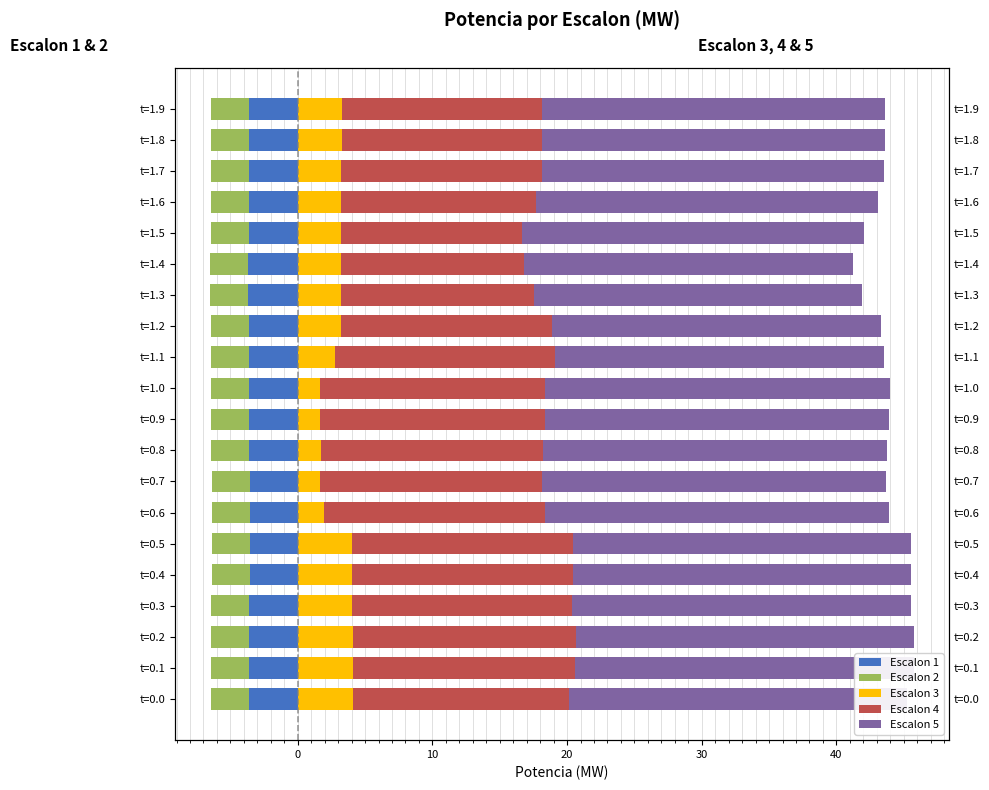

Reading left to right, extract all data points from this chart.

Escalon 1: -3.6	-3.6	-3.6	-3.6	-3.6	-3.6	-3.6	-3.6	-3.6	-3.6	-3.6	-3.6	-3.6	-3.7	-3.7	-3.6	-3.6	-3.6	-3.6	-3.6
Escalon 2: -2.8	-2.8	-2.8	-2.8	-2.8	-2.8	-2.8	-2.8	-2.8	-2.8	-2.8	-2.8	-2.8	-2.8	-2.8	-2.8	-2.8	-2.8	-2.8	-2.8
Escalon 3: 4.1	4.1	4.1	4.0	4.0	4.0	1.9	1.7	1.7	1.7	1.7	2.8	3.2	3.2	3.2	3.2	3.2	3.2	3.3	3.3
Escalon 4: 16.0	16.5	16.6	16.4	16.4	16.4	16.4	16.5	16.5	16.7	16.7	16.4	15.7	14.3	13.6	13.4	14.4	14.9	14.9	14.9
Escalon 5: 25.1	25.1	25.1	25.1	25.1	25.1	25.6	25.6	25.6	25.6	25.6	24.4	24.4	24.4	24.4	25.4	25.4	25.4	25.4	25.4